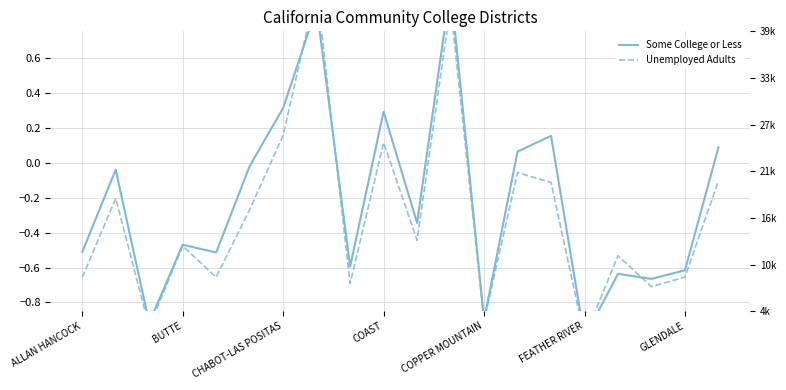

What is the greatest value displayed?

1.0